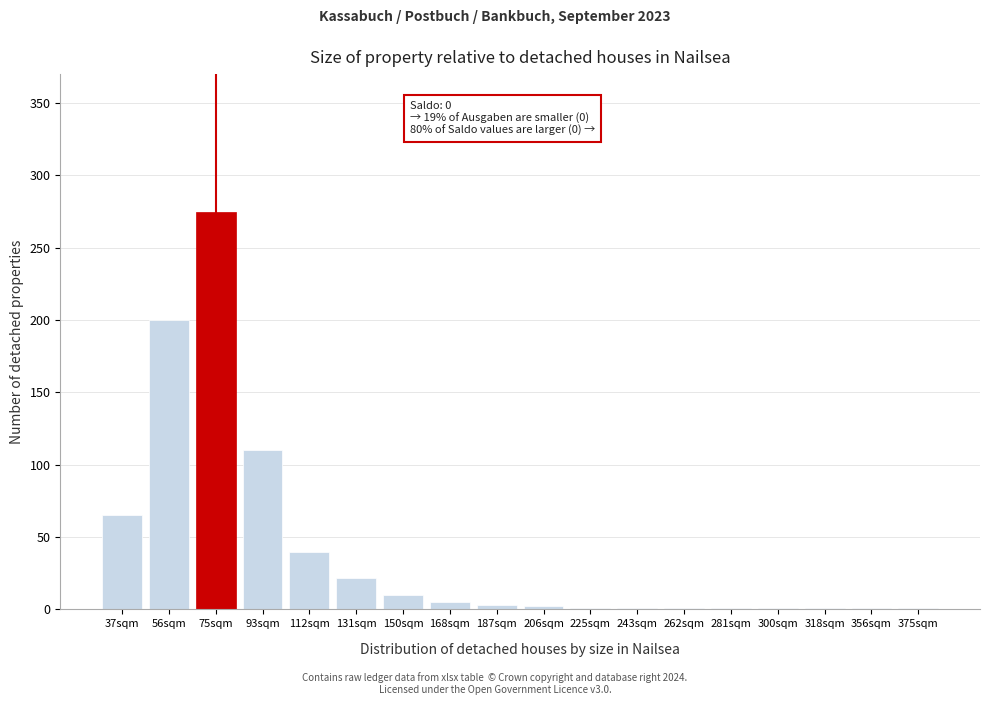

The chart shows a value of 1 at 262sqm. True or false?

True